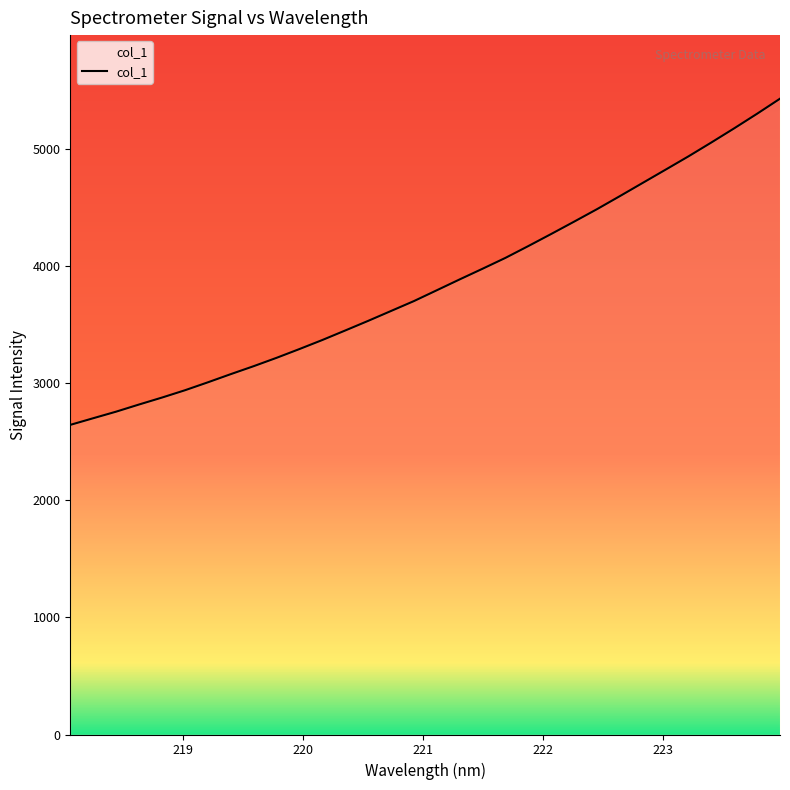

What is the difference between the maximum and minimum values?

2783.7